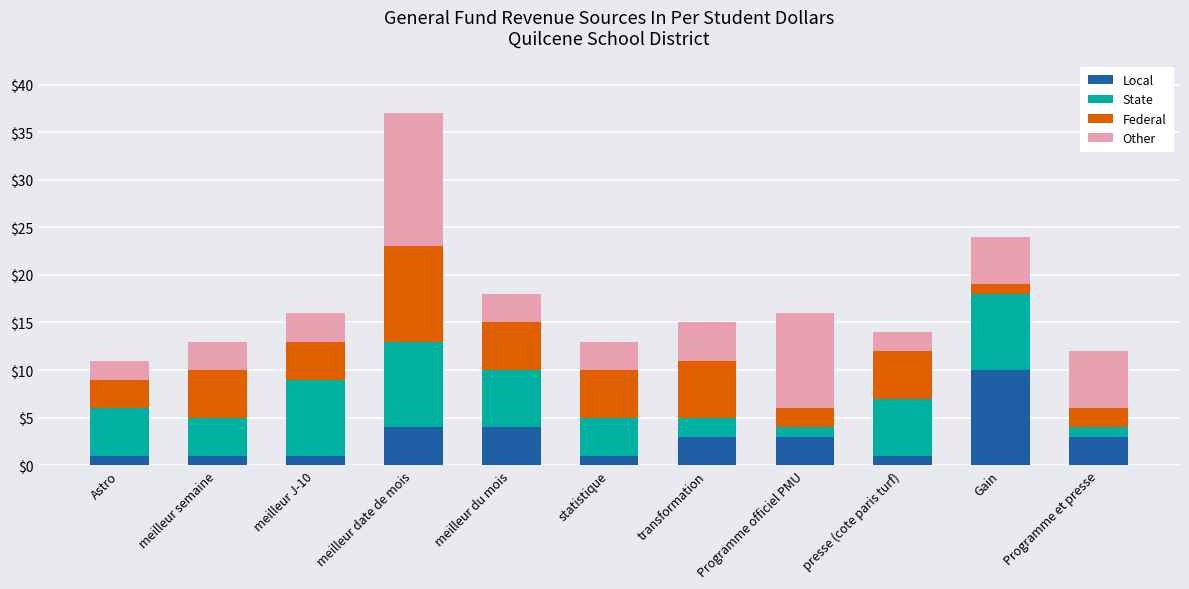

At which category is the sum across all series the highest?

meilleur date de mois